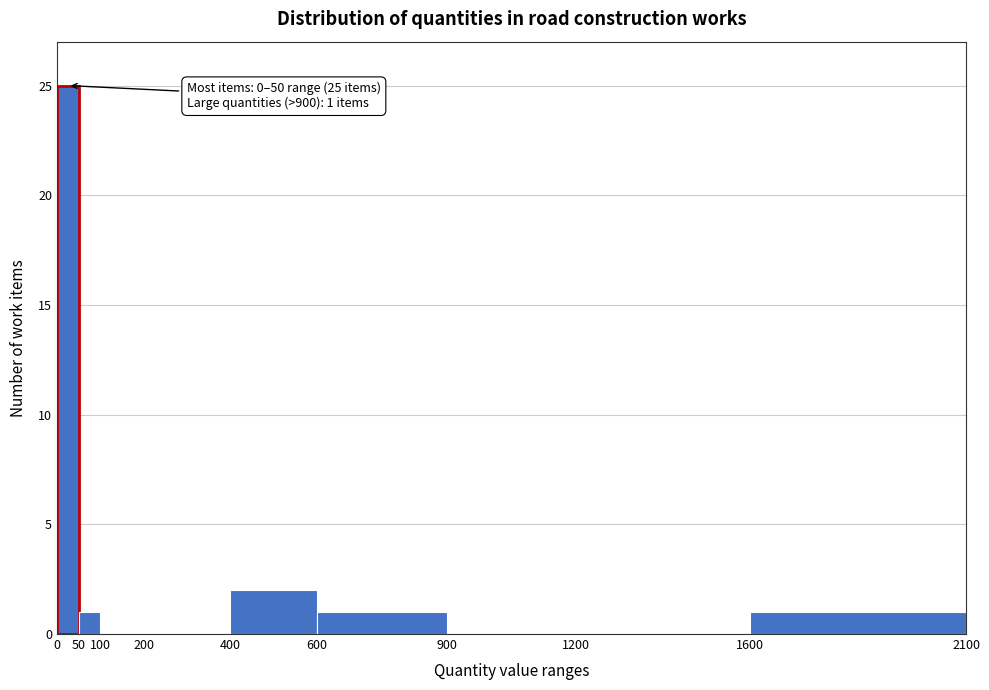

Over which range of the x-axis is the bar tallest?

0 to 50